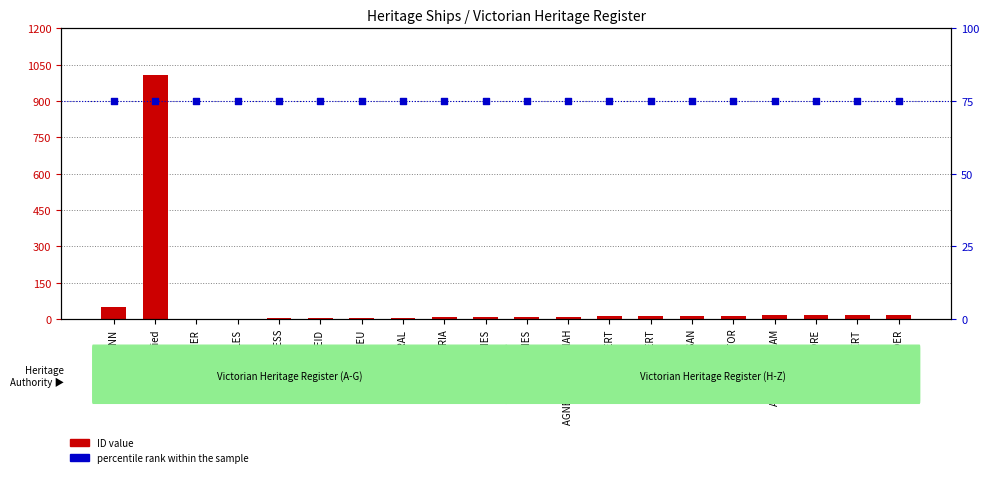

What is the total value across all series at AGNES AND HANNAH?

85